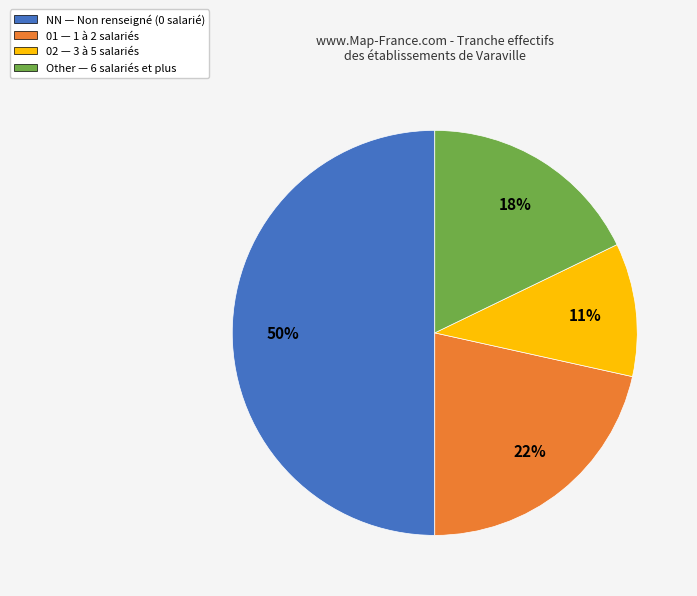

Rank the categories by value from highest to lowest.

NN — Non renseigné (0 salarié), 01 — 1 à 2 salariés, Other — 6 salariés et plus, 02 — 3 à 5 salariés